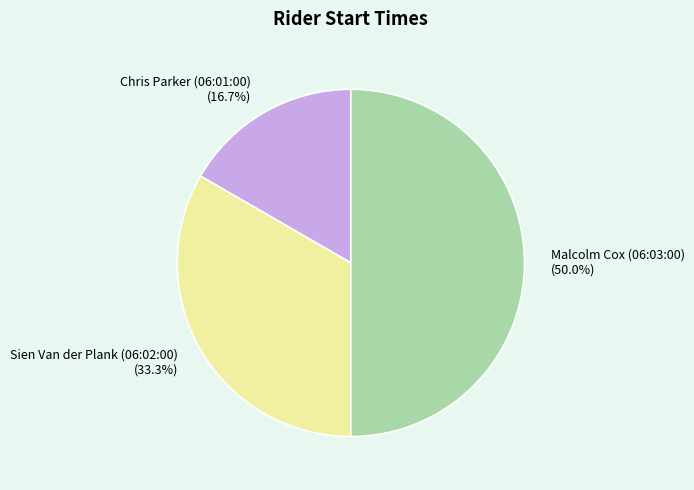

Is it true that Sien Van der Plank (06:02:00) is 33% of the pie?

True